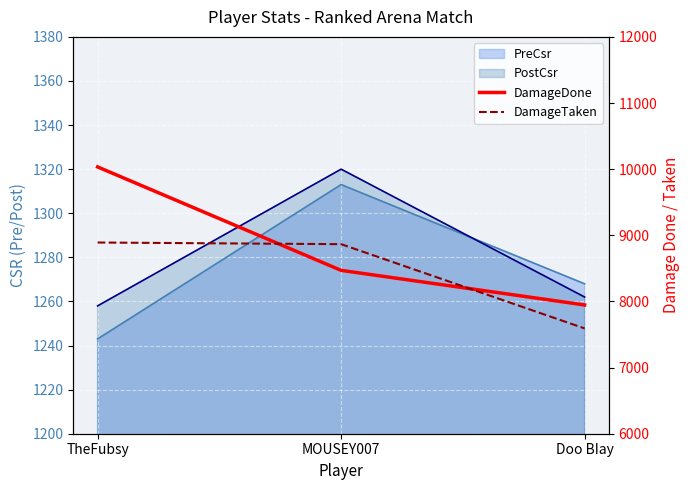

What is the value of the DamageDone point at the 2nd from the left?

8470